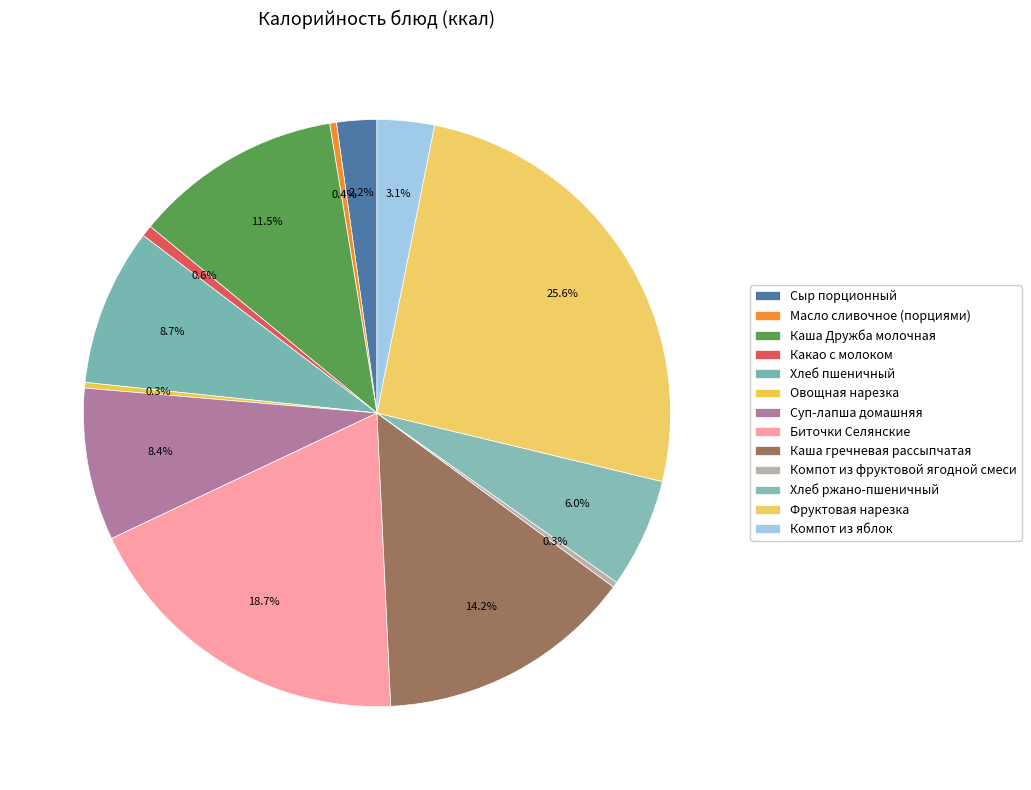

Count the number of slices in the pie.

13